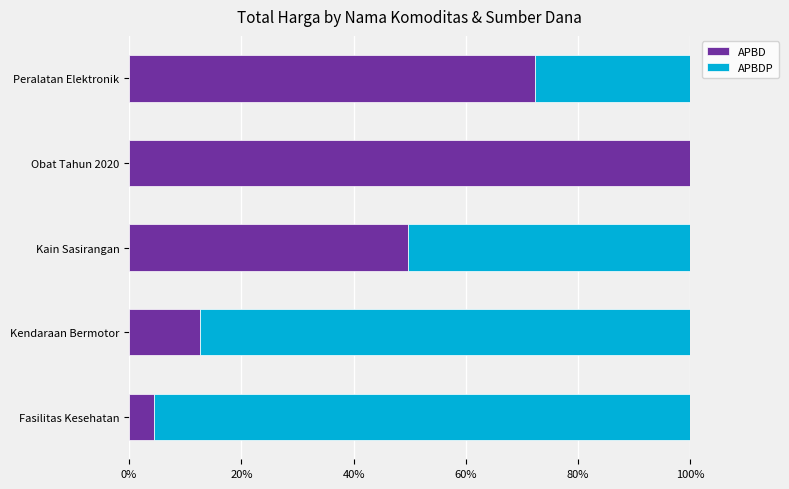

What value does the APBD series have at Obat Tahun 2020?

100.0